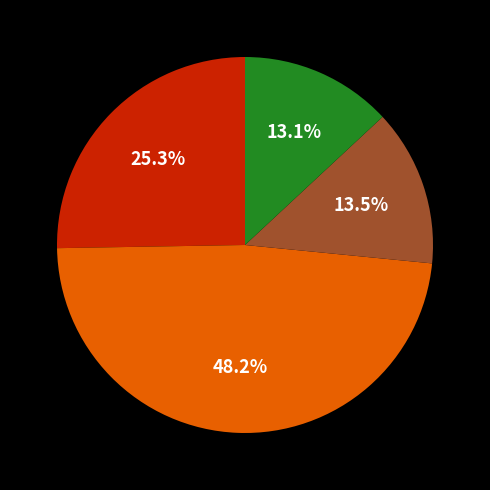

Is there any slice that represents more than half of the pie?

No